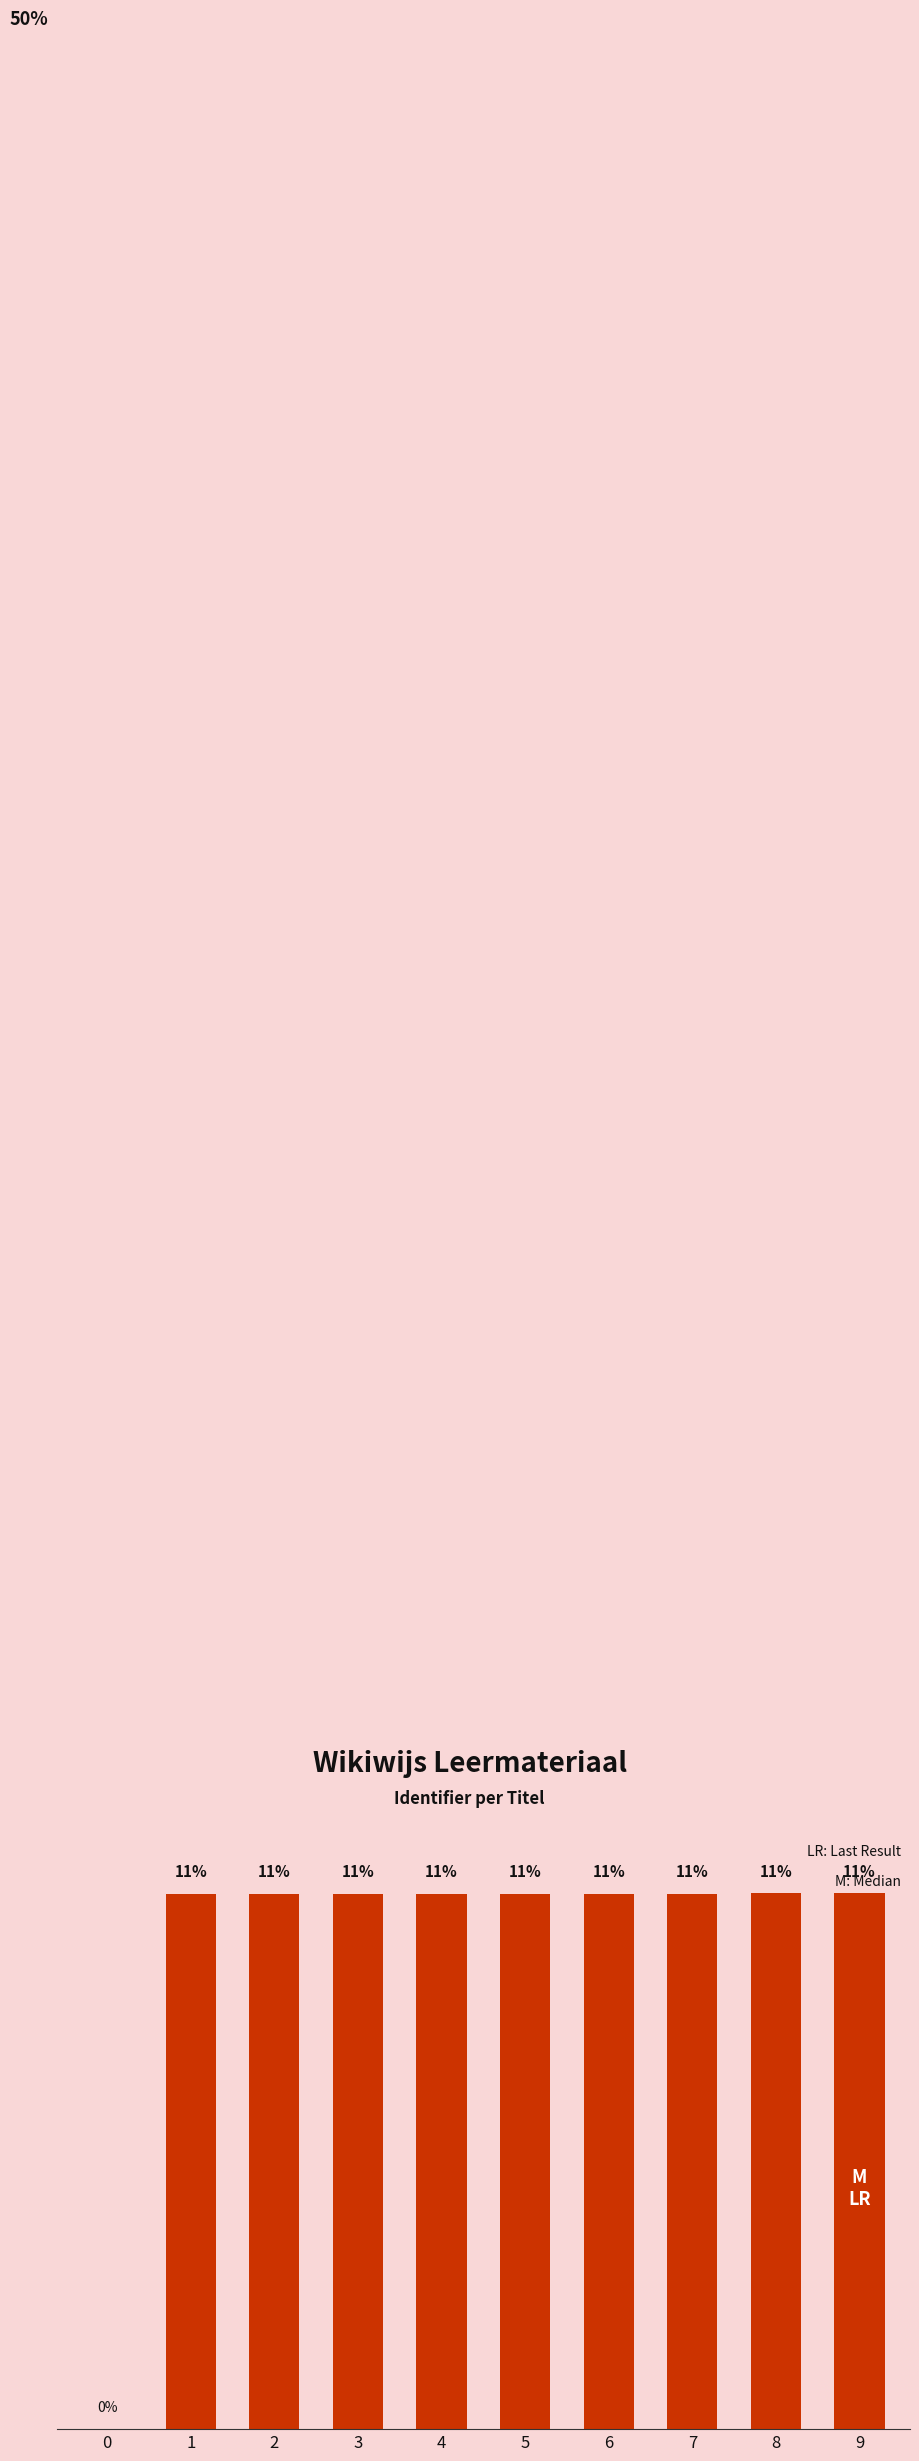

What is the value of the 6th bar from the left?

11.1